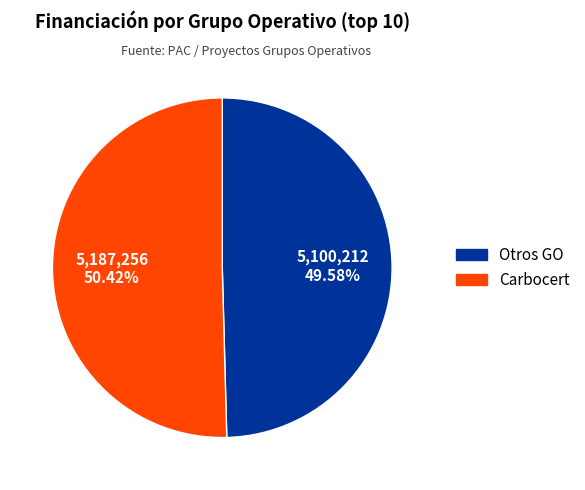

Is there any slice that represents more than half of the pie?

Yes